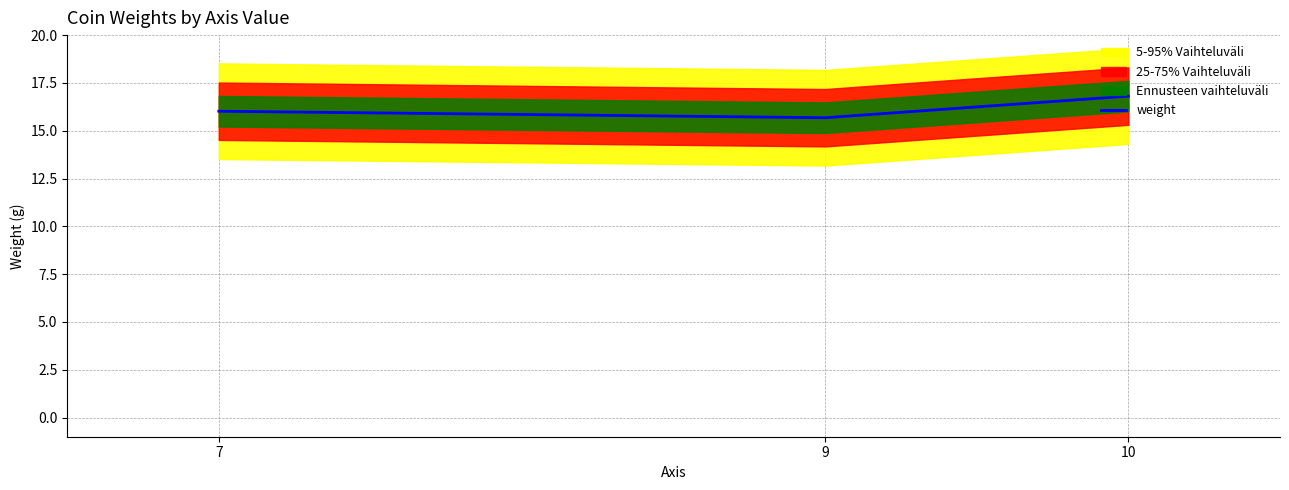

Is it true that the value at 7 is 7.7?

False